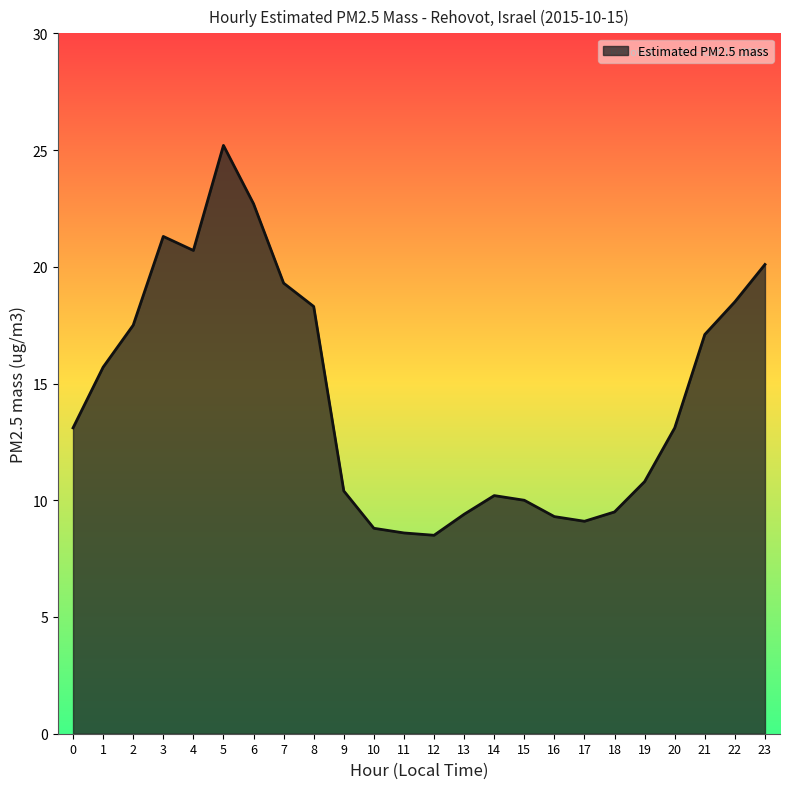

At which category does the chart reach its peak across all series?

5